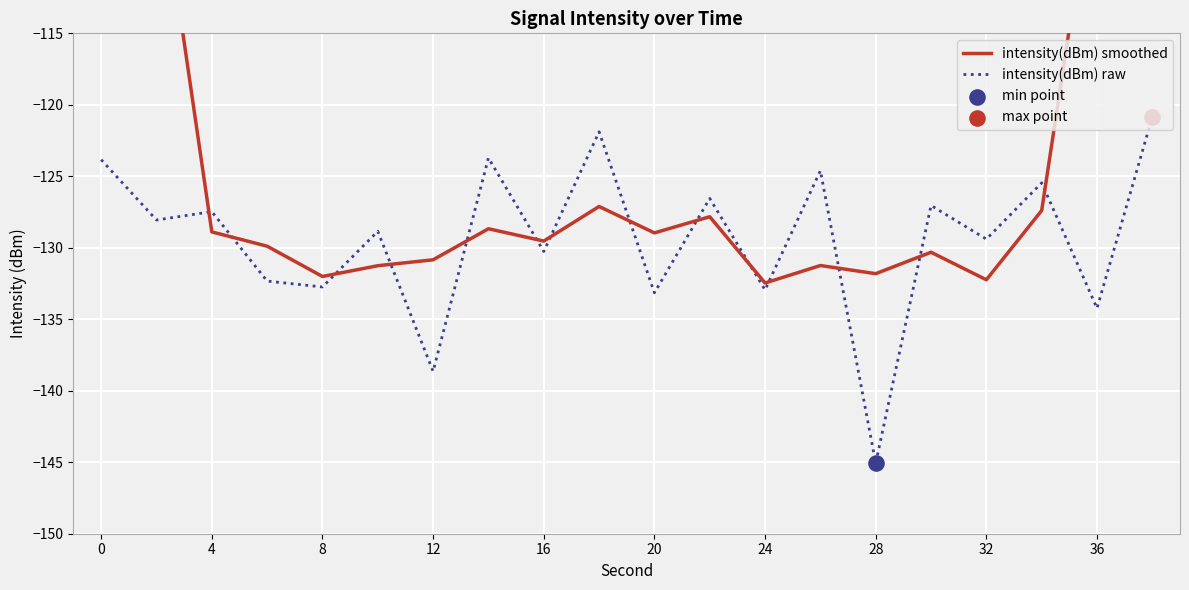

Which series has the largest total across all categories?

intensity(dBm) smoothed